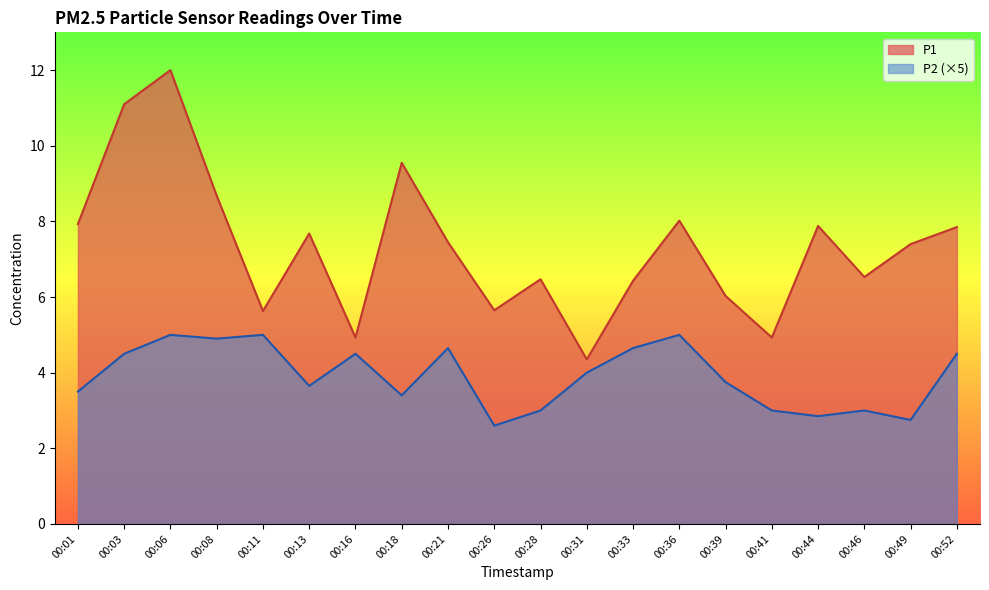

Reading left to right, transcribe all the data shown in this chart.

P1: 00:01=7.9	00:03=11.1	00:06=12.0	00:08=8.7	00:11=5.6	00:13=7.7	00:16=4.9	00:18=9.6	00:21=7.5	00:26=5.7	00:28=6.5	00:31=4.3	00:33=6.4	00:36=8.0	00:39=6.0	00:41=4.9	00:44=7.9	00:46=6.5	00:49=7.4	00:52=7.8
P2: 00:01=3.5	00:03=4.5	00:06=5.0	00:08=4.9	00:11=5.0	00:13=3.6	00:16=4.5	00:18=3.4	00:21=4.7	00:26=2.6	00:28=3.0	00:31=4.0	00:33=4.7	00:36=5.0	00:39=3.8	00:41=3.0	00:44=2.8	00:46=3.0	00:49=2.8	00:52=4.5